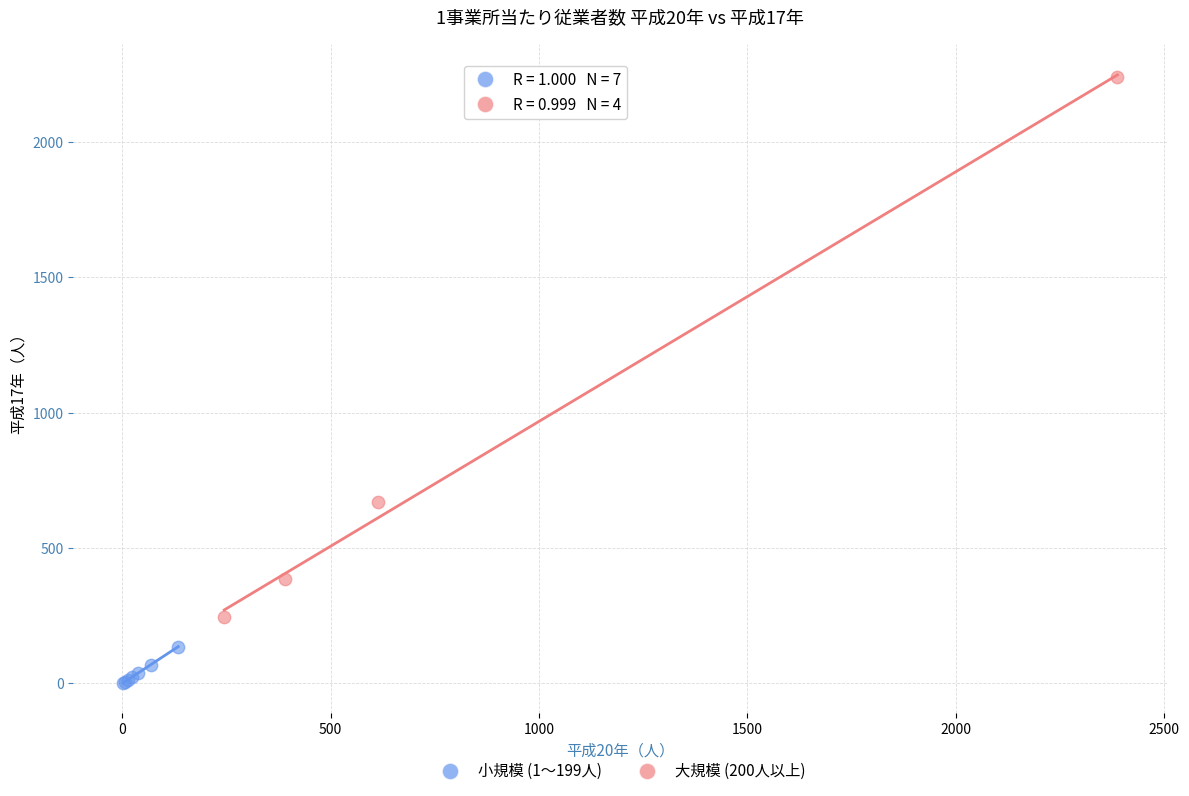

Which series has the largest Y range (max minus min)?

大規模 (200人以上)